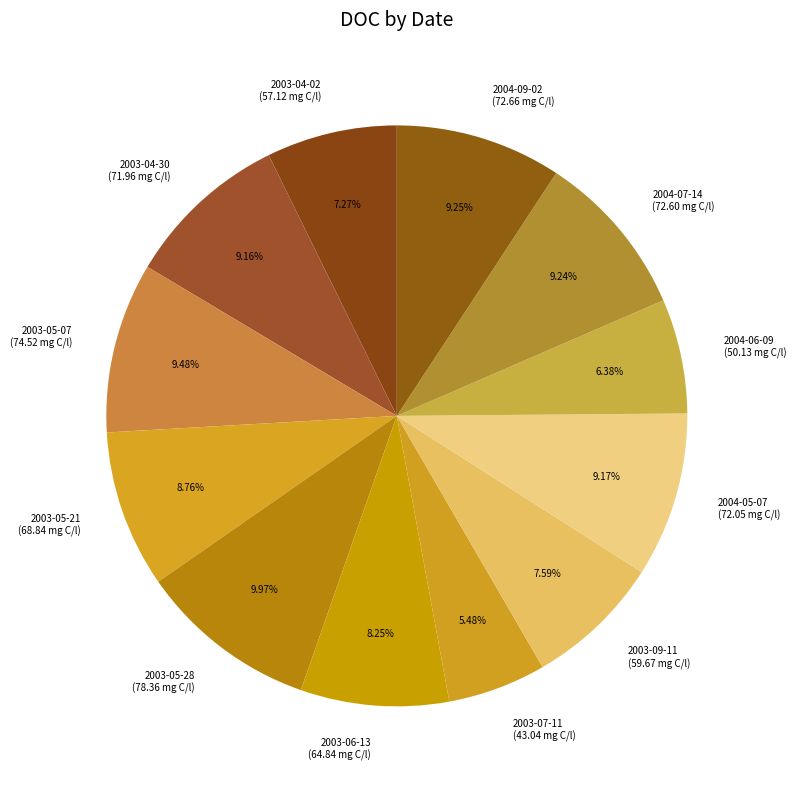

How many segments does this pie chart have?

12